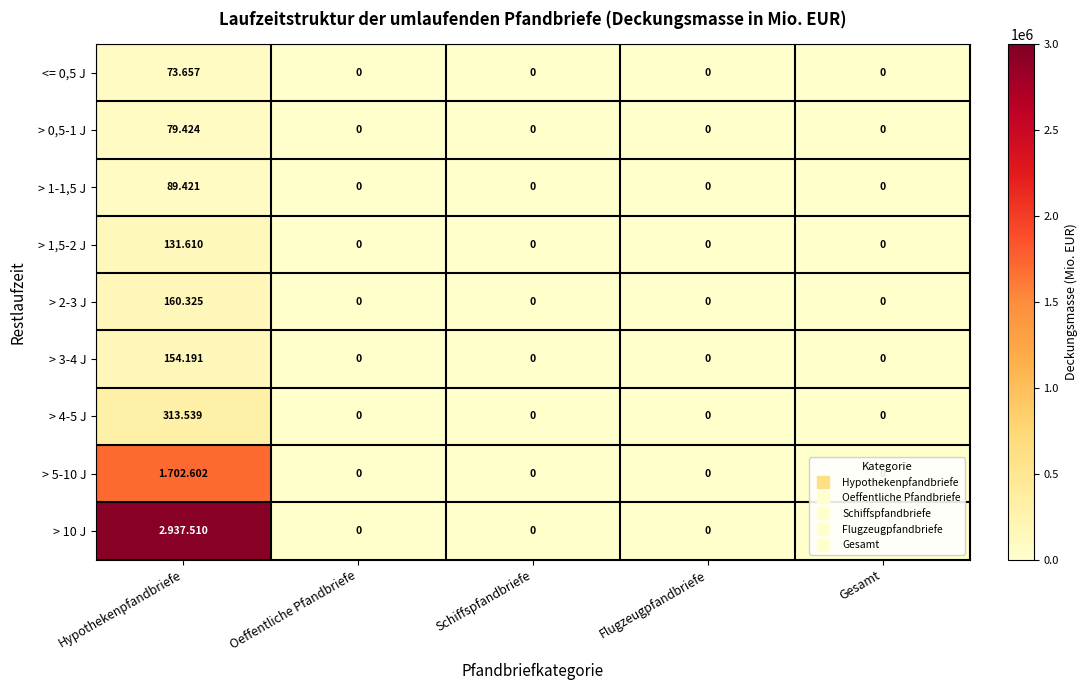

Rank the series by their maximum value, from lowest to highest.

<= 0,5 J, > 0,5-1 J, > 1-1,5 J, > 1,5-2 J, > 3-4 J, > 2-3 J, > 4-5 J, > 5-10 J, > 10 J